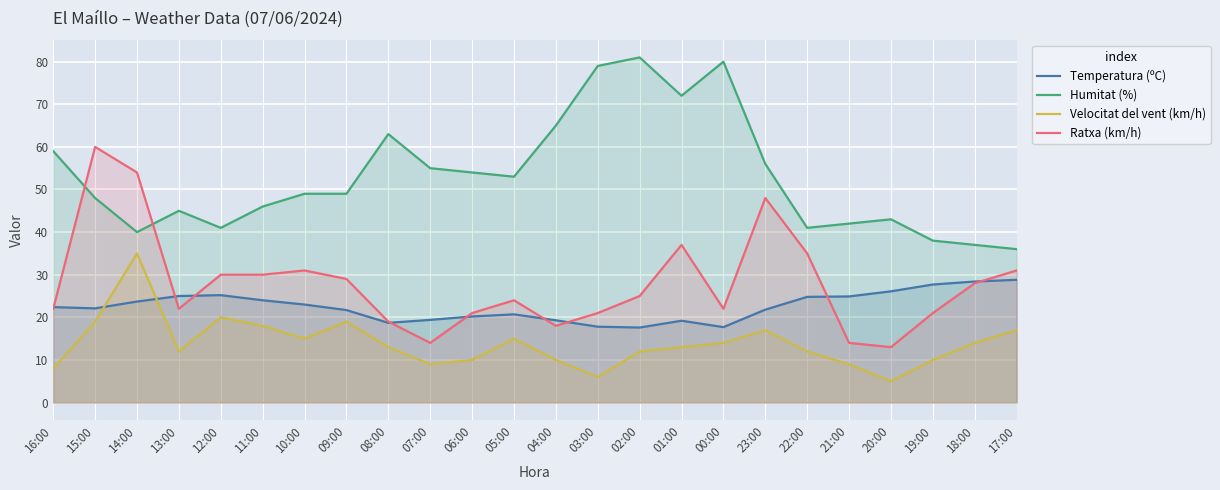

Rank the series at 19:00 from highest to lowest value.

Humitat (%), Temperatura (ºC), Ratxa (km/h), Velocitat del vent (km/h)